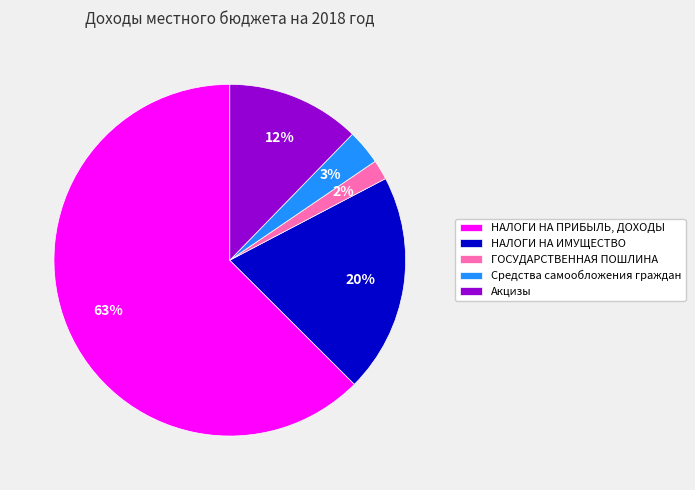

Which has a higher value, НАЛОГИ НА ПРИБЫЛЬ, ДОХОДЫ or НАЛОГИ НА ИМУЩЕСТВО?

НАЛОГИ НА ПРИБЫЛЬ, ДОХОДЫ